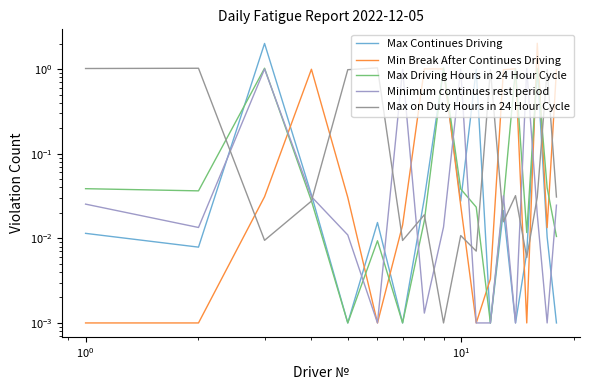

After their last crossing, which series has the higher values: Max on Duty Hours in 24 Hour Cycle or Minimum continues rest period?

Max on Duty Hours in 24 Hour Cycle